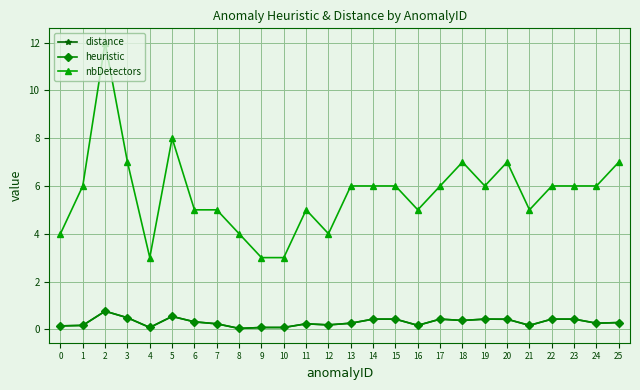

Does the chart display data point markers on the line(s)?

Yes